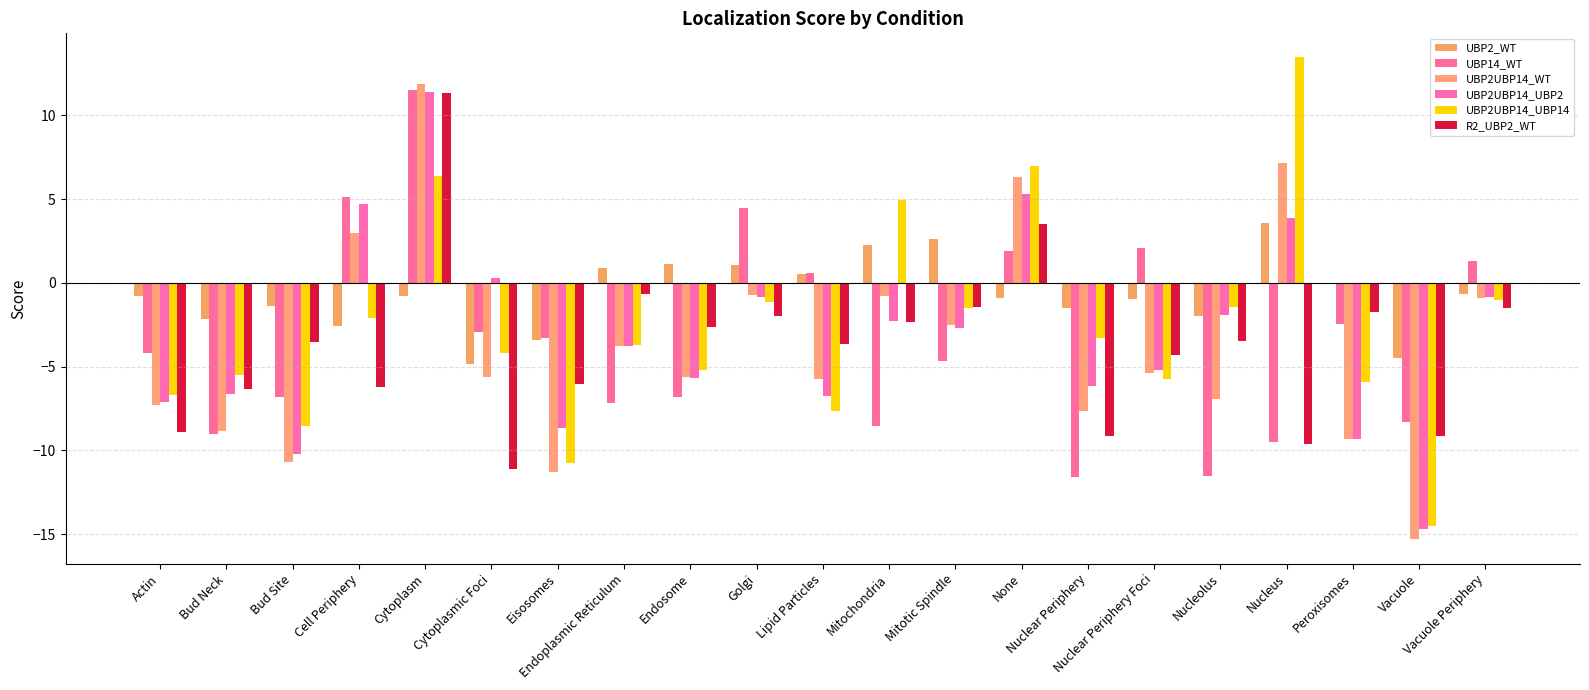

What is the label of the 2nd bar from the right?

Vacuole